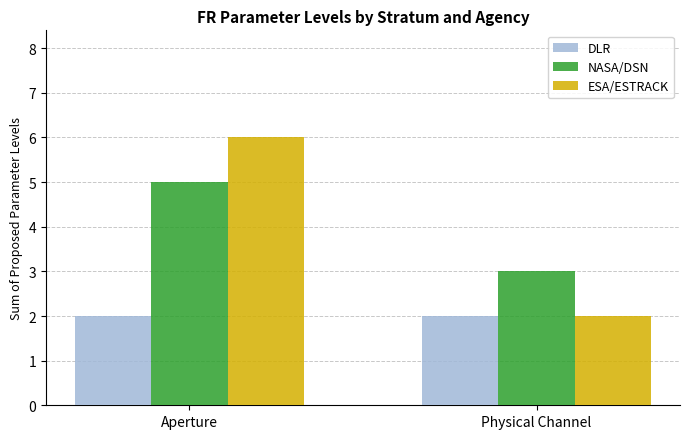

What is the approximate value of NASA/DSN at Physical Channel?

3